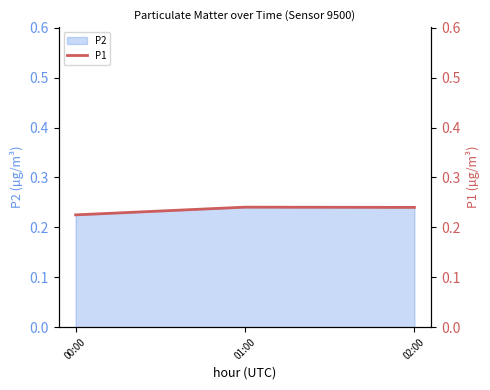

What is the approximate value at 00:00?

0.2